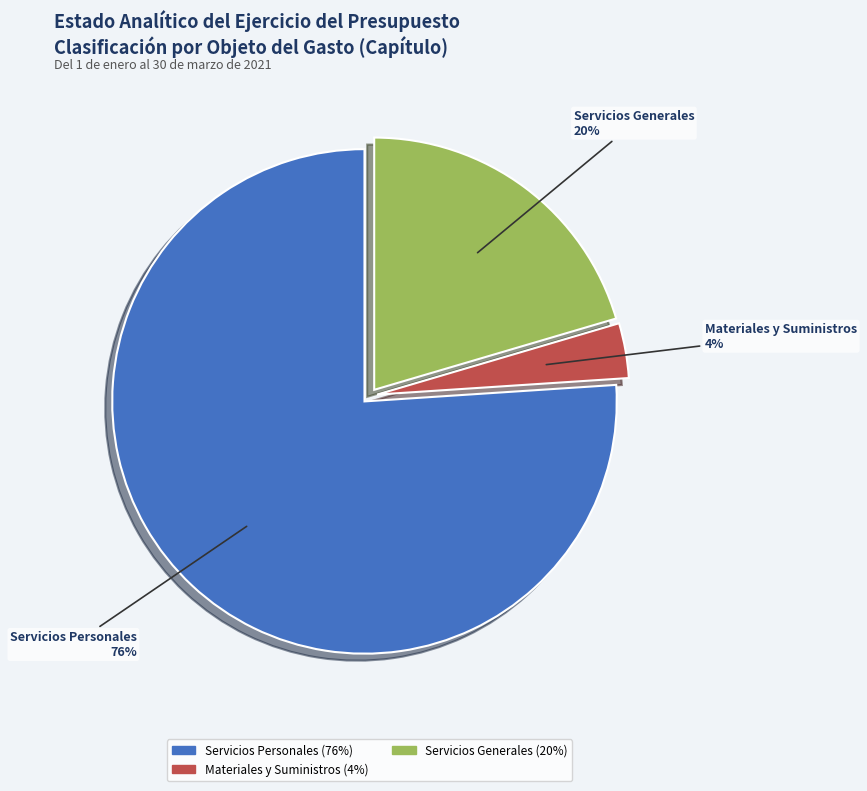

To the nearest percent, what is the average slice percentage?

33%